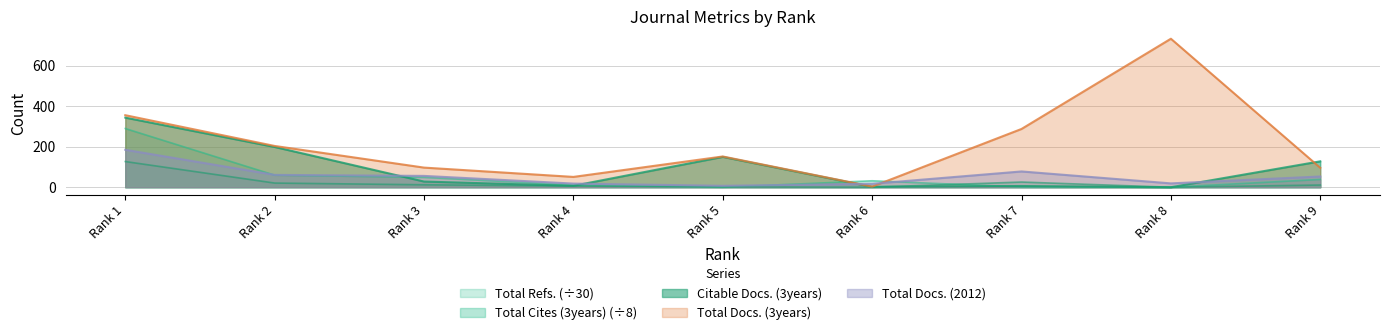

What is the value of the Total Refs. point at the 2nd from the left?

59.7